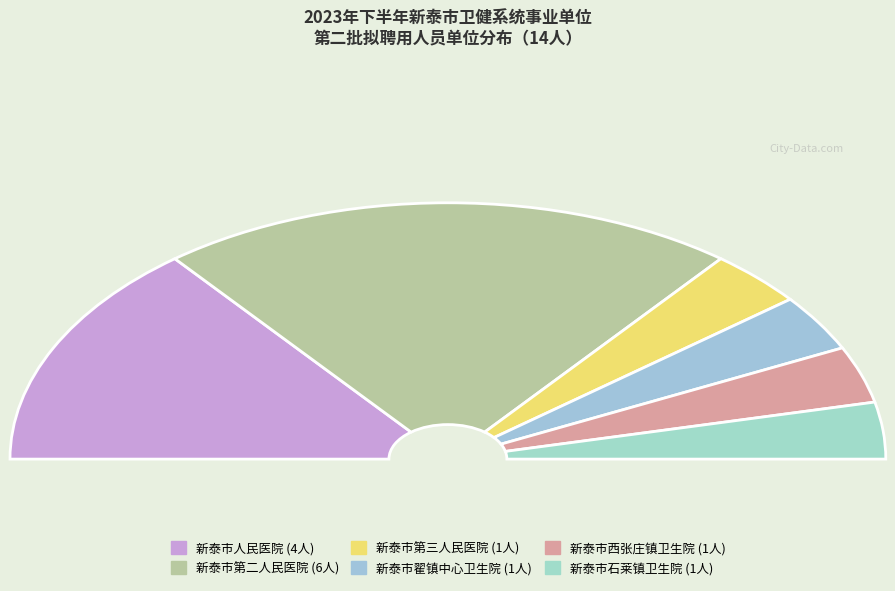

Combined, what portion of the pie is 新泰市人民医院 and 新泰市石莱镇卫生院?

35.7%